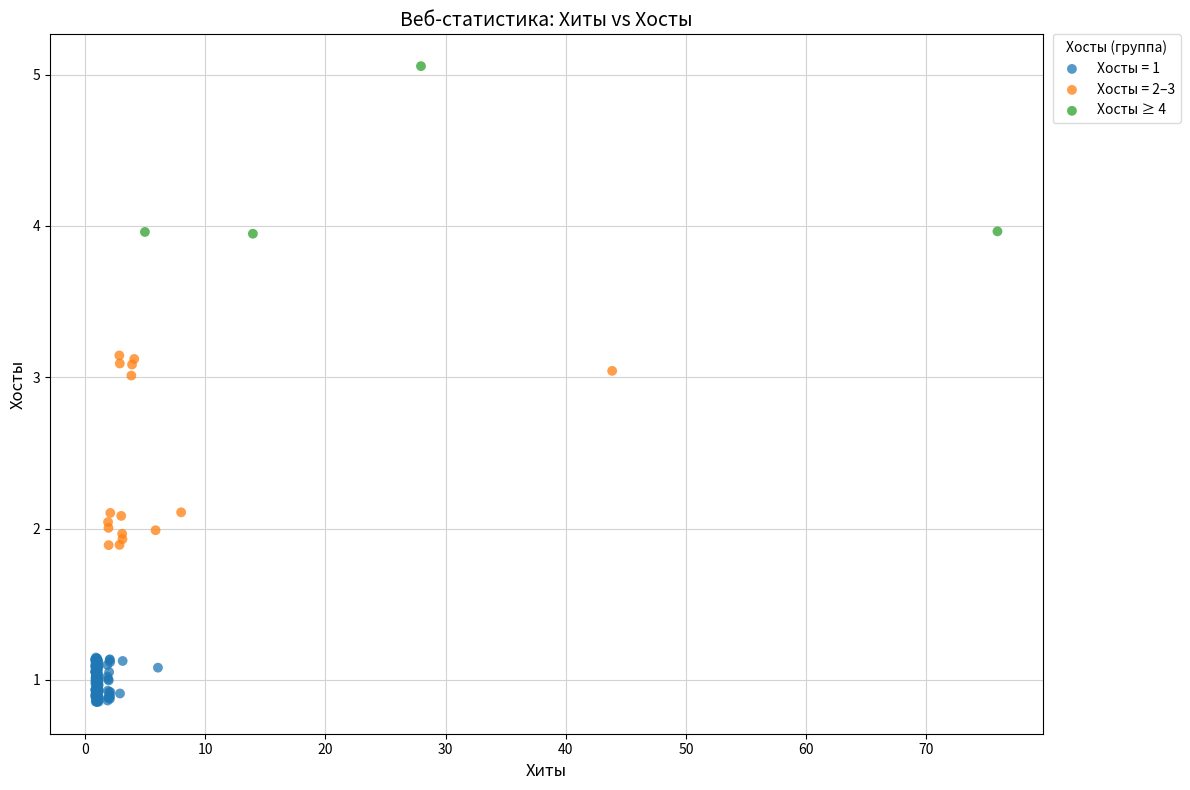

Which series contains the lowest Y value?

Хосты = 1